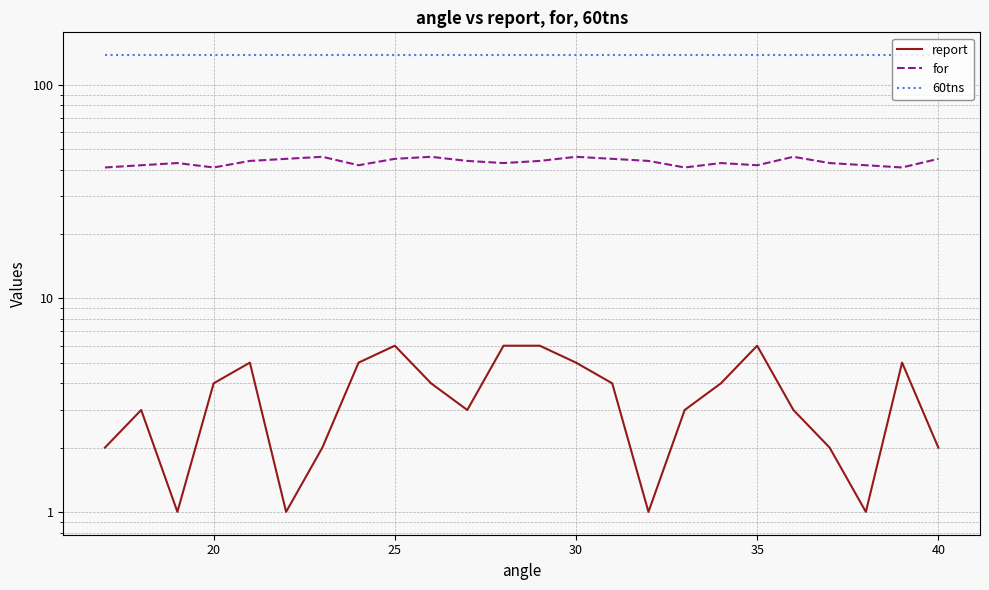

Count the for values in the range 42 to 45.

16